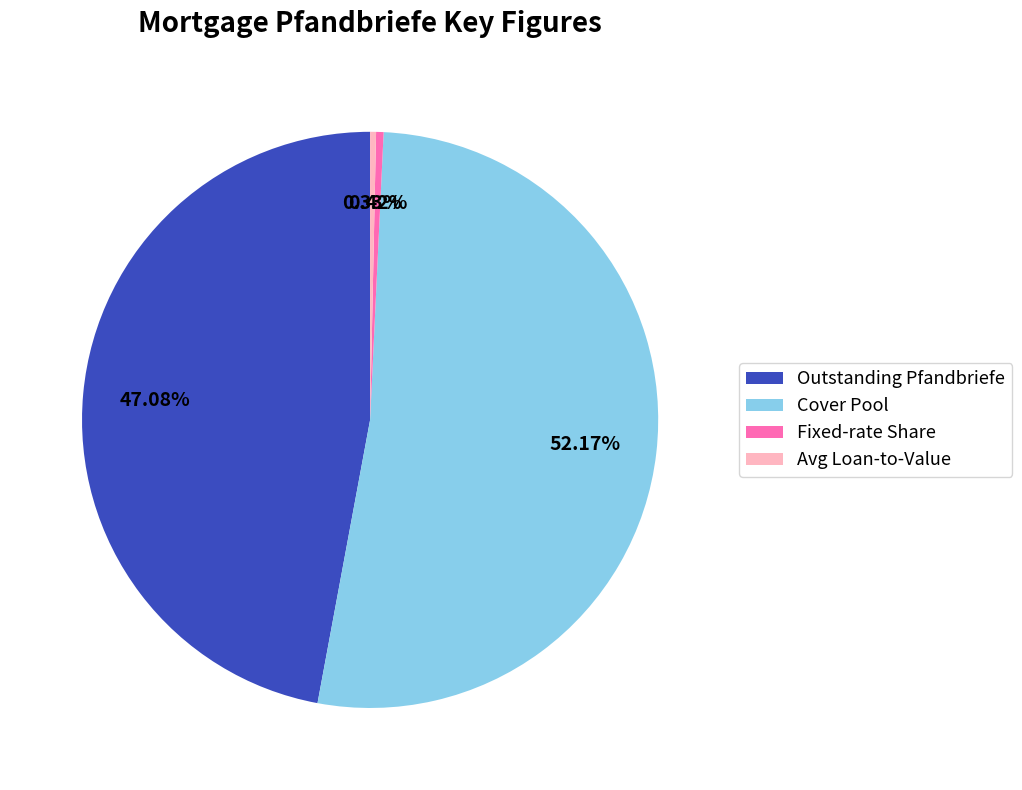

What portion of the pie excludes Cover Pool?

47.8%